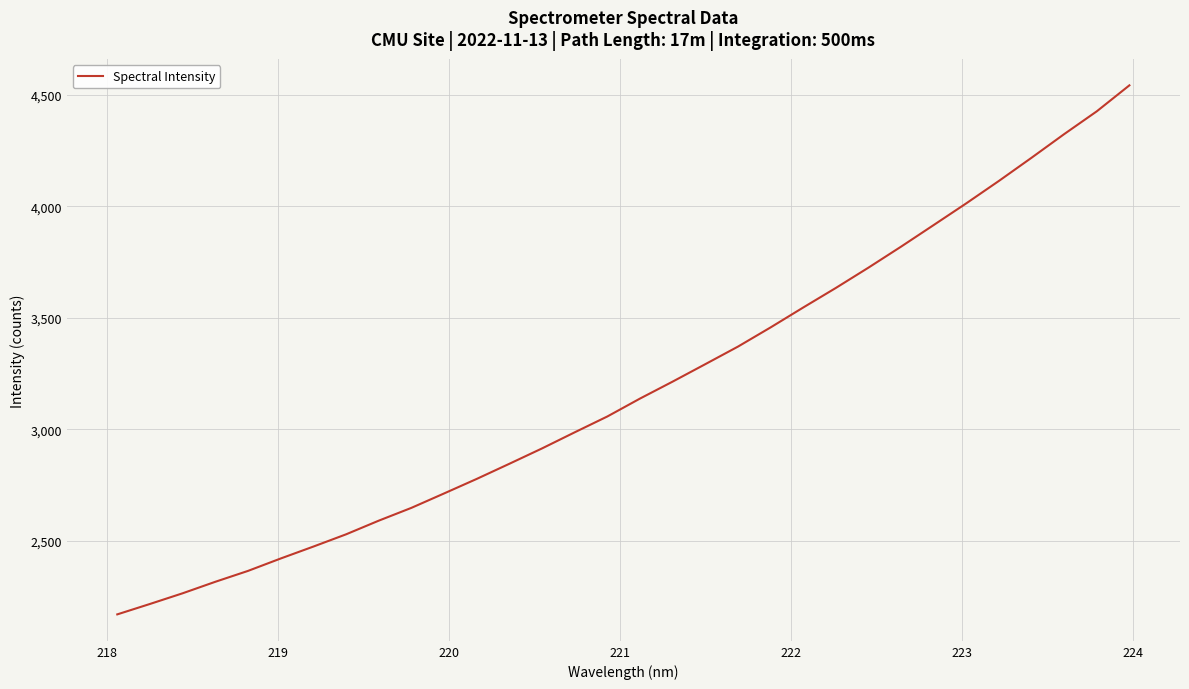

What is the smallest value displayed?

2170.3